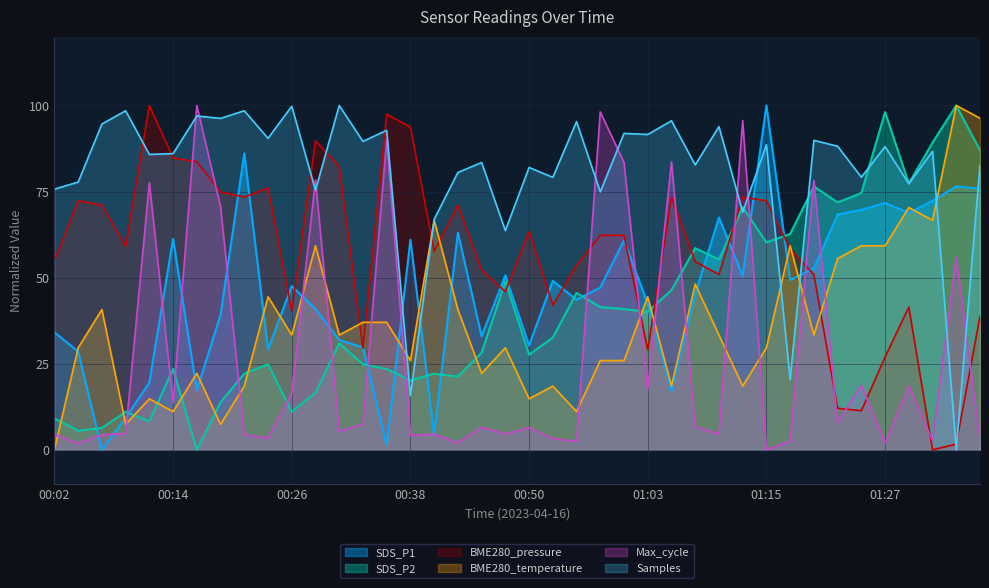

What is the label of the 5th point from the left?

00:12